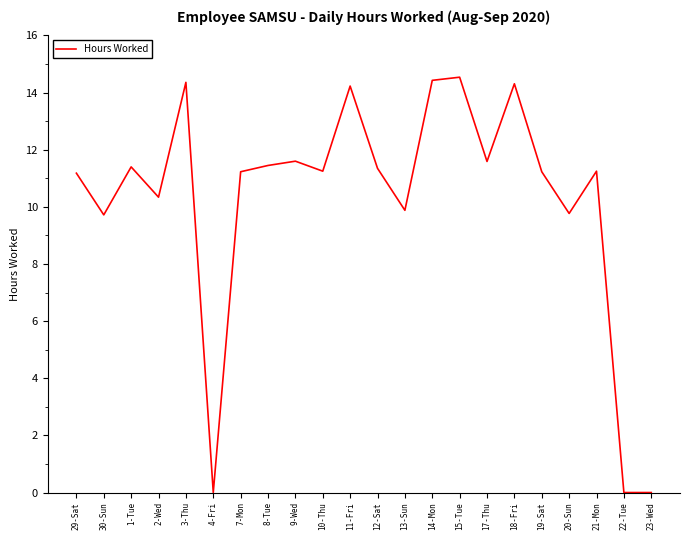

What is the difference between the values at 18-Fri and 12-Sat?

3.0